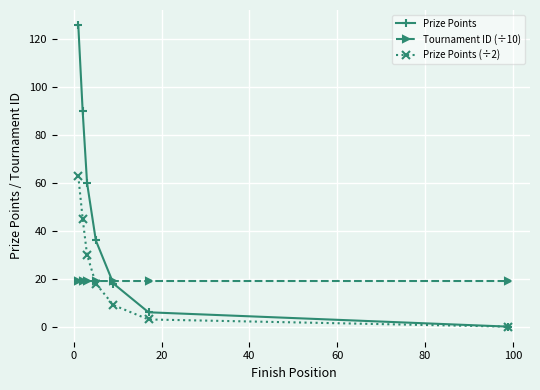

What is the value of the Prize Points point at the 4th from the left?

36.0